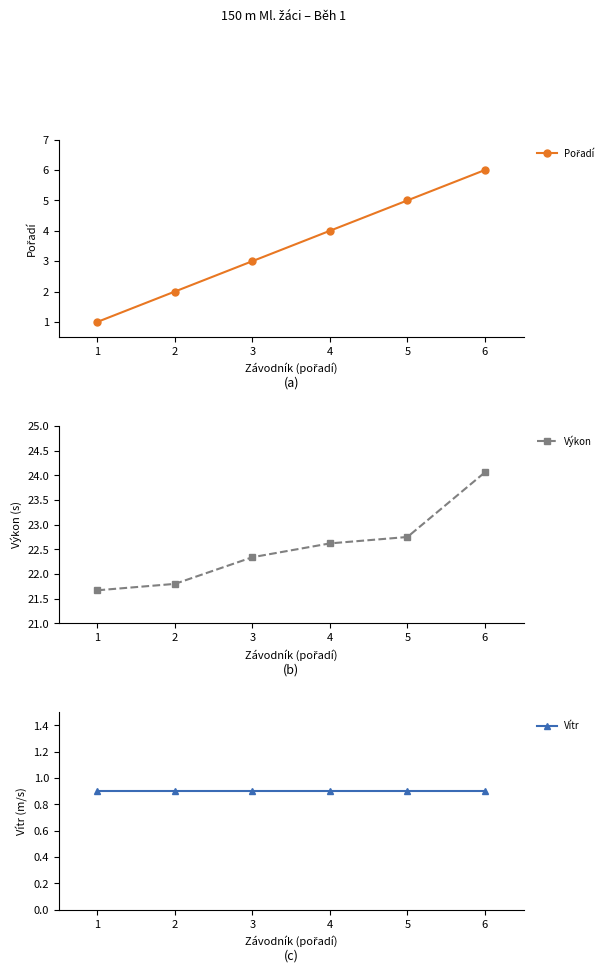

True or false: Pořadí and Výkon cross at least once.

False